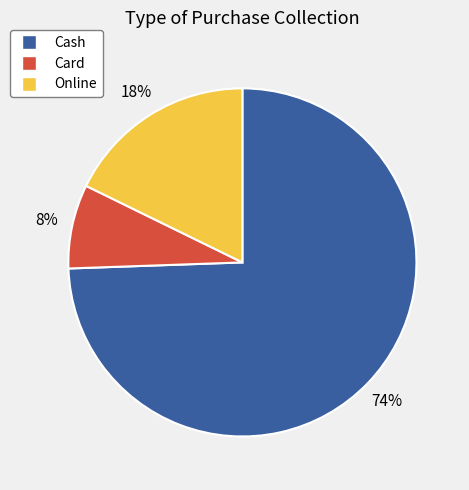

Count the number of slices in the pie.

3